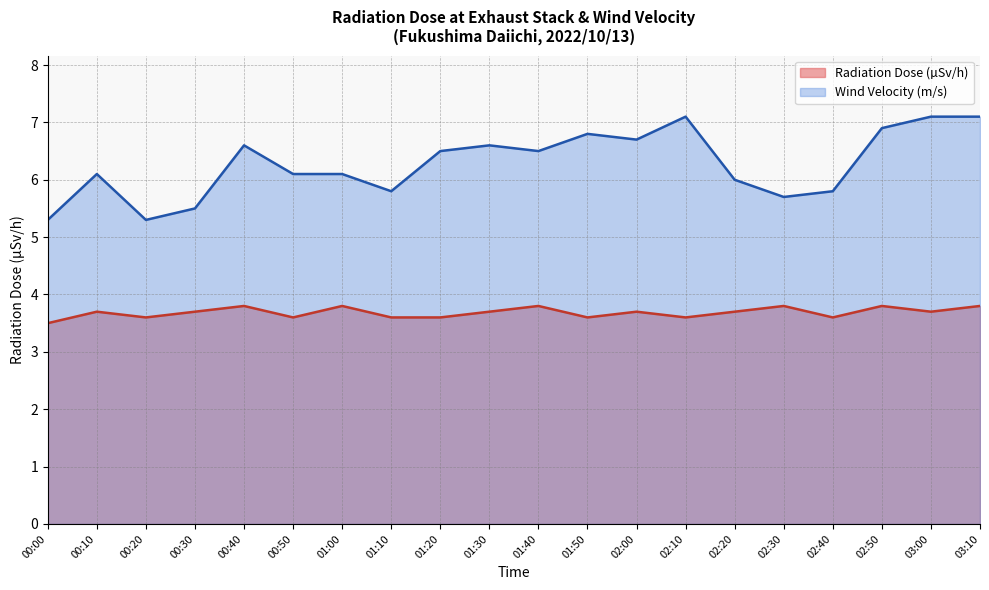

Which series has the largest total across all categories?

Wind Velocity (m/s)